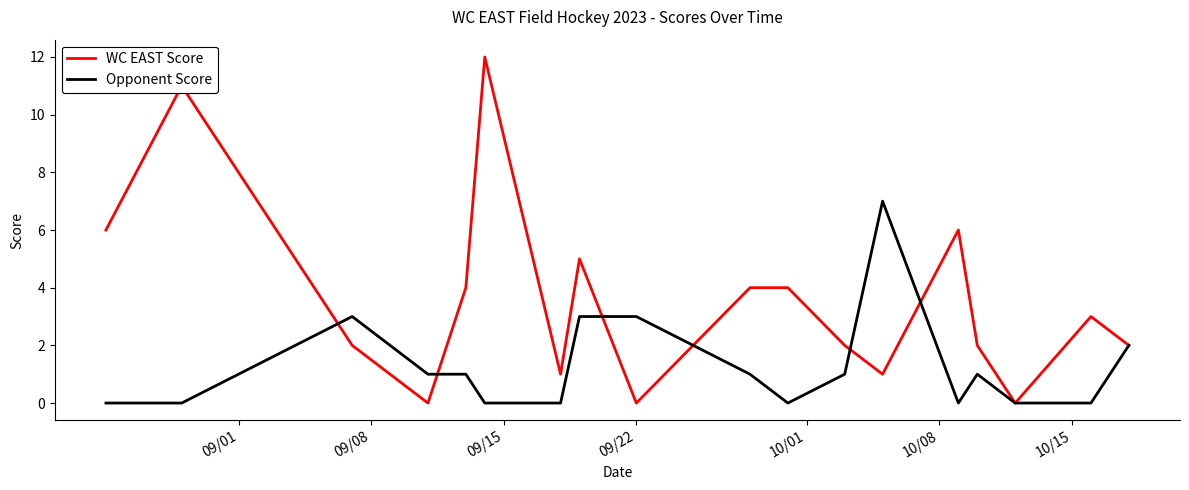

What is the maximum value for Opponent Score?

7